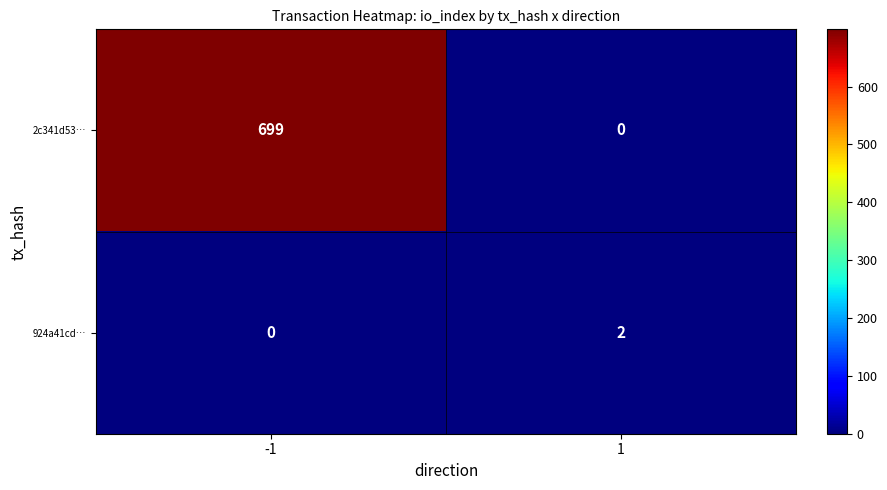

What is the difference between the maximum and minimum values in the 2c341d53… series?

699